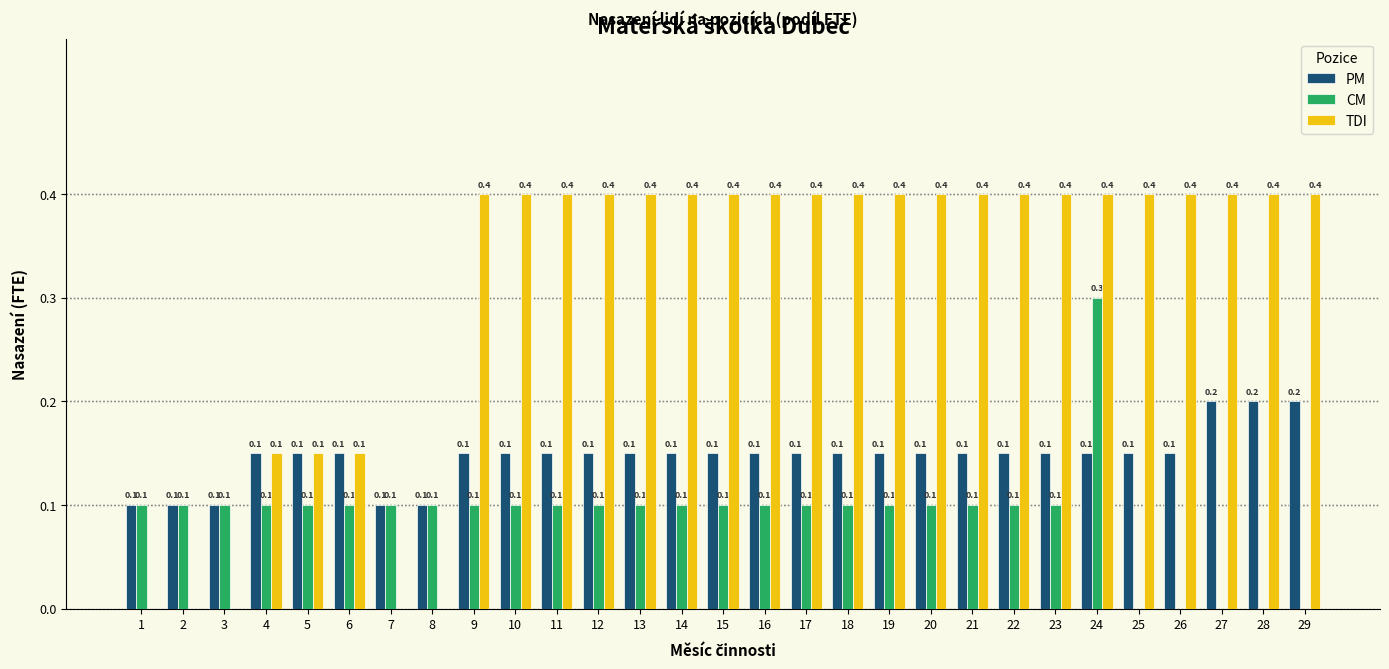

Is the value of PM at 20 greater than the value of TDI at 13?

No